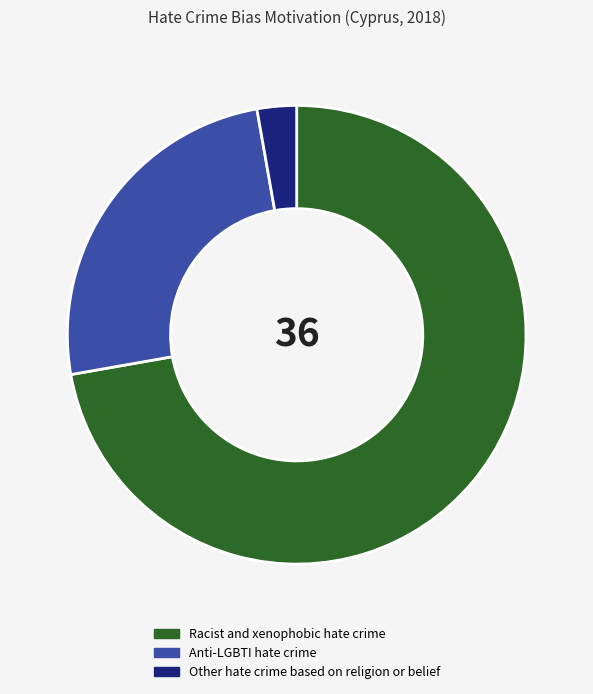

The Racist and xenophobic hate crime slice represents 72% of the pie. True or false?

True